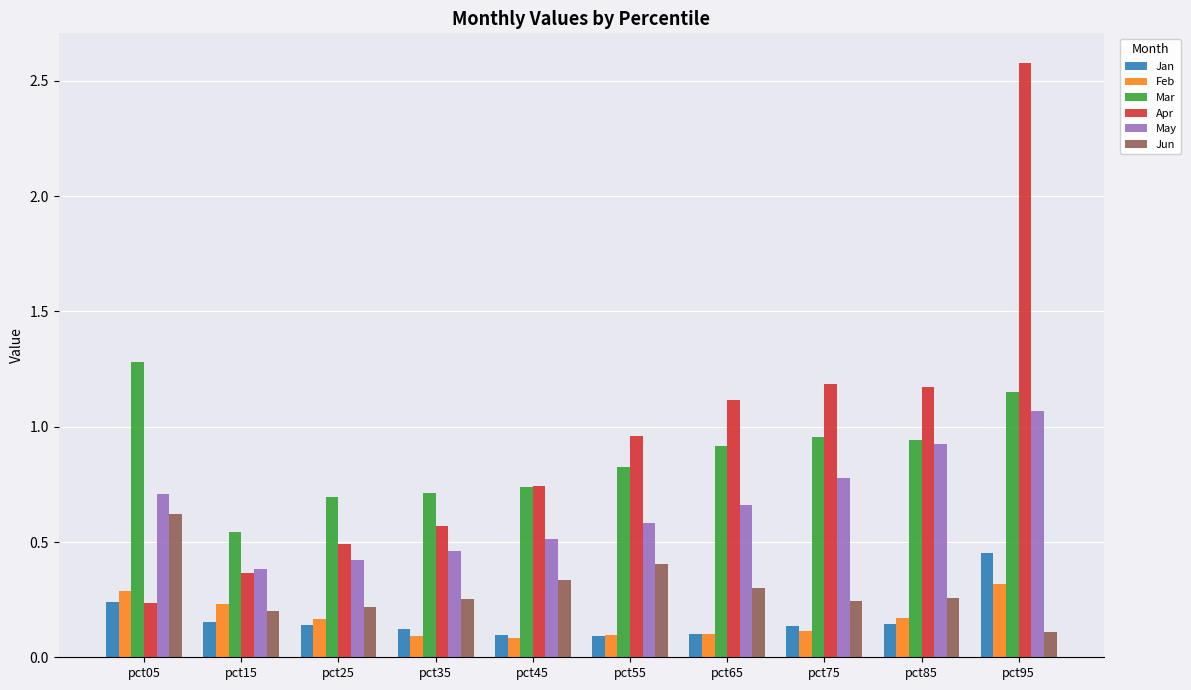

What is the difference between the maximum and second lowest values in the Apr series?

2.2